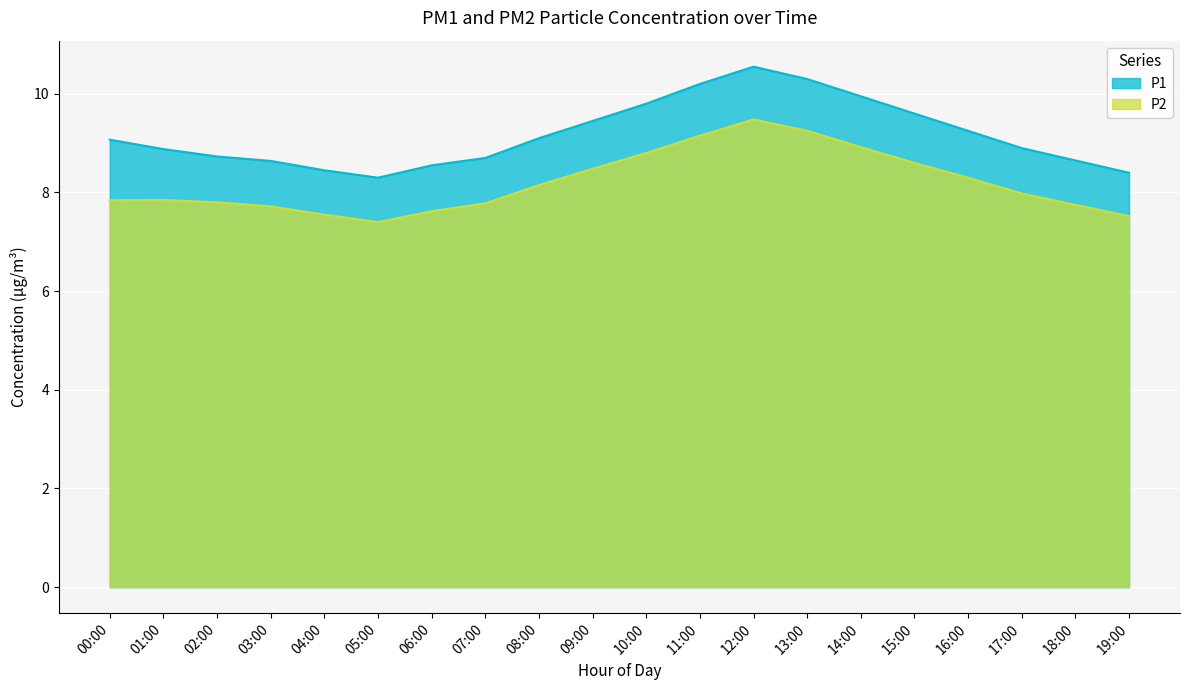

Which has a higher value, 18:00 or 02:00?

02:00